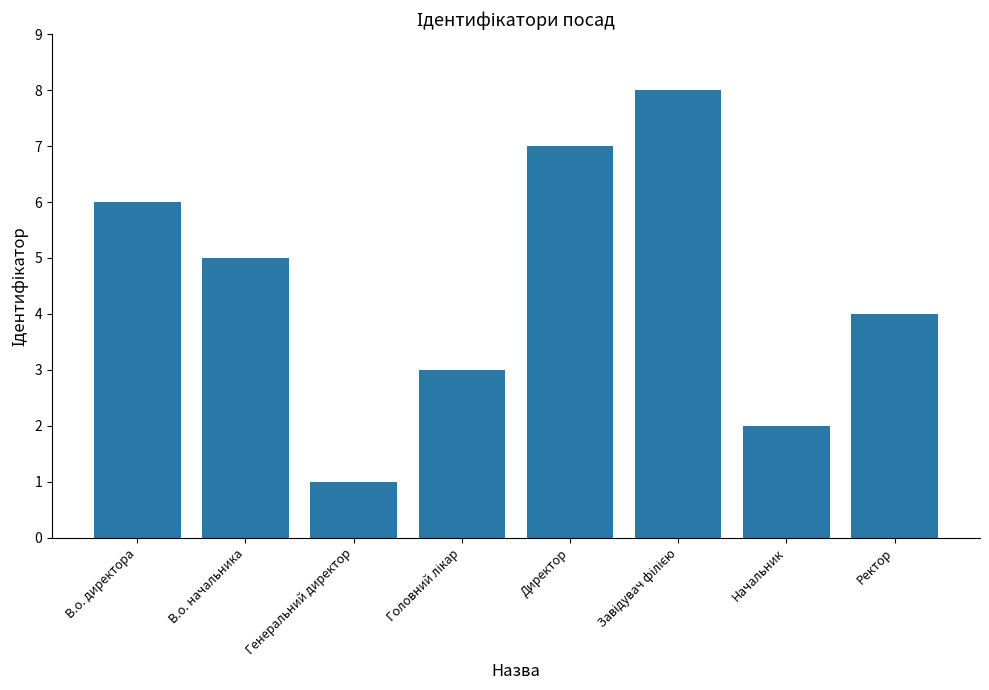

How many series are shown in this chart?

1